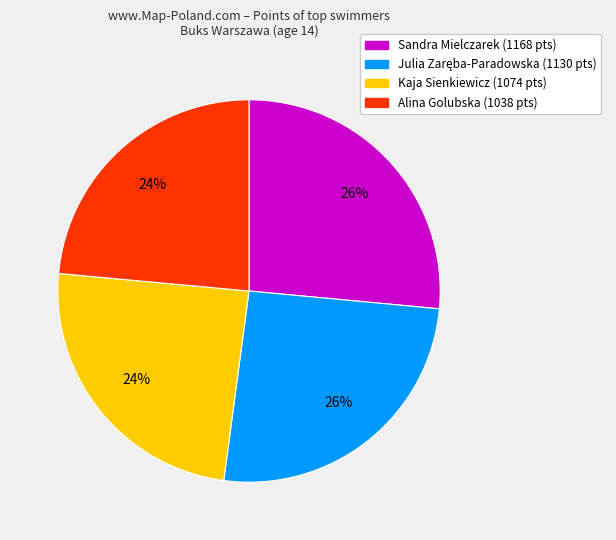

To the nearest percent, what is the average slice percentage?

25%